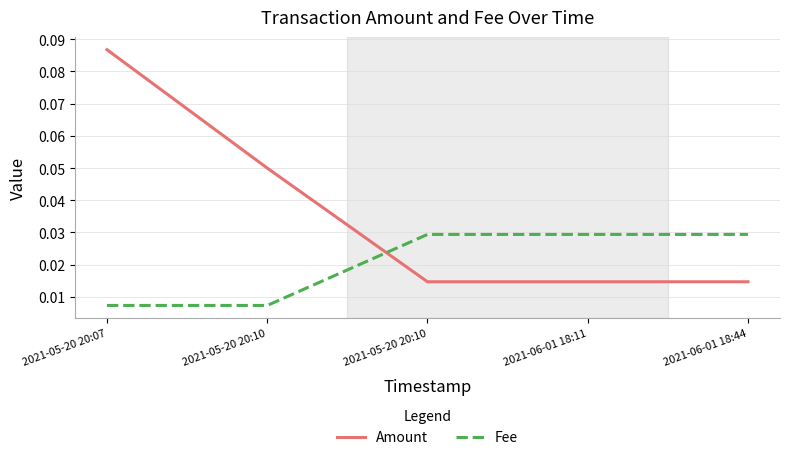

How many intersections are there between Fee and Amount?

1